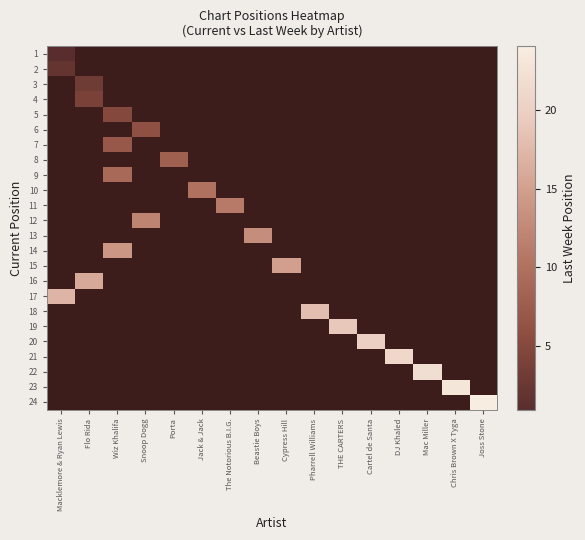

At which category does the chart reach its minimum across all series?

Macklemore & Ryan Lewis